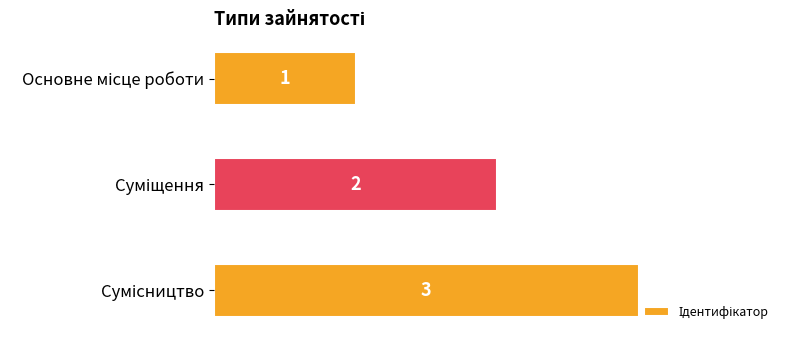

How many data points are less than 2?

1